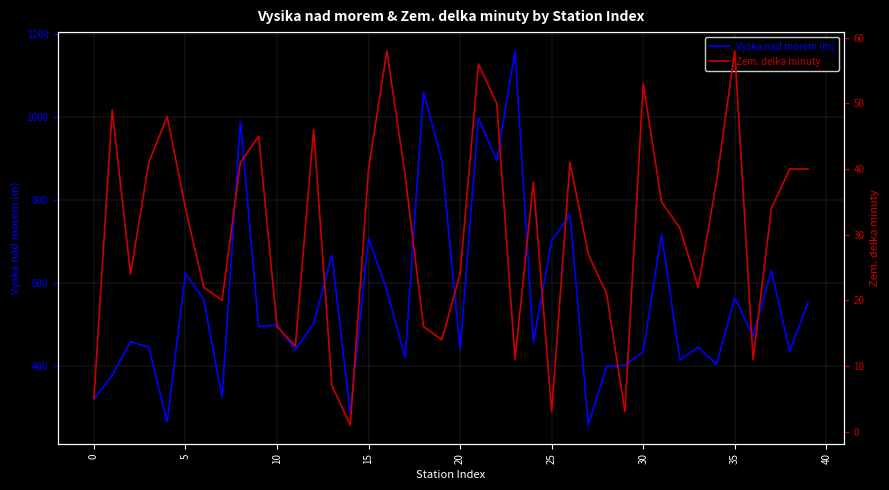

At which category does the chart reach its minimum across all series?

14